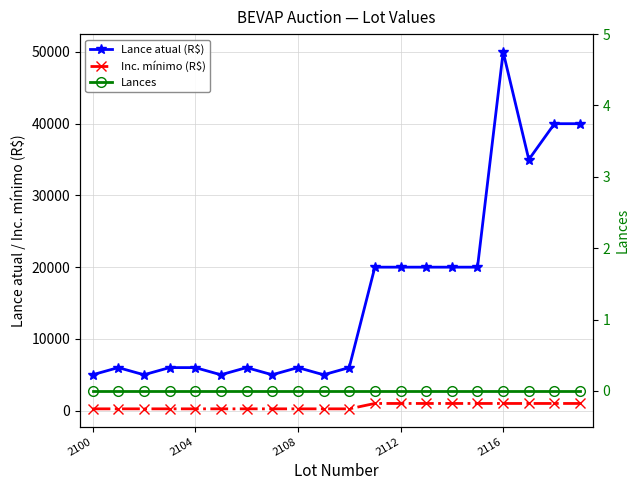

List the series in order of their peak value, lowest first.

Lances, Inc. mínimo (R$), Lance atual (R$)